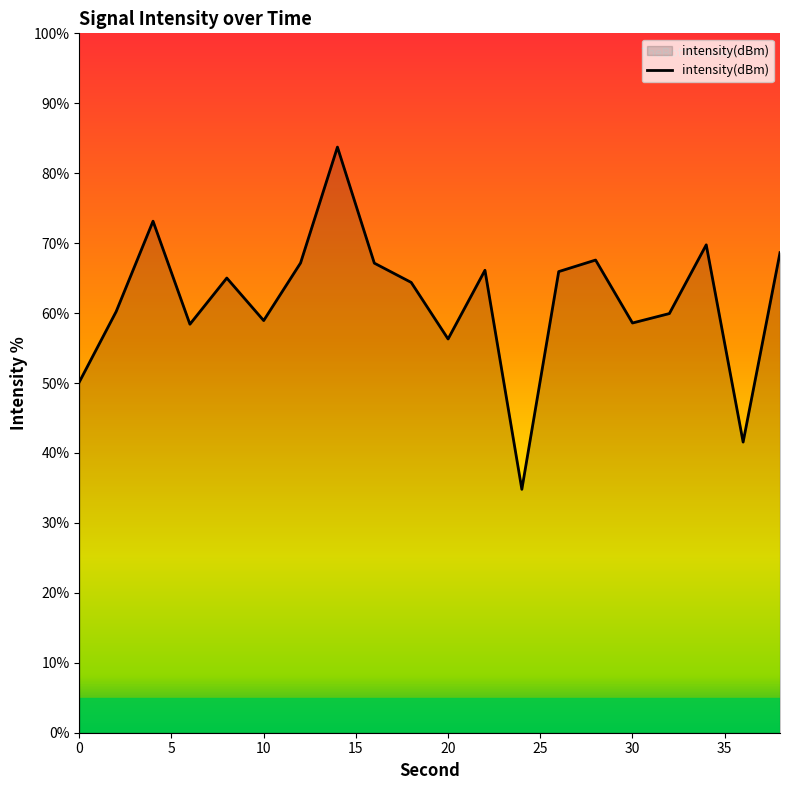

What is the minimum value shown in the chart?

34.8